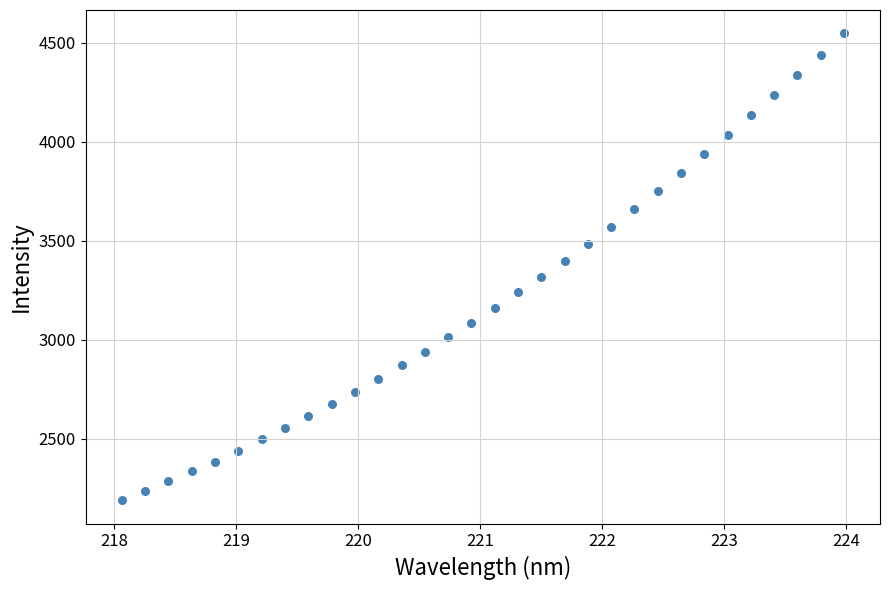

What is the range of X values (max minus min)?

5.9